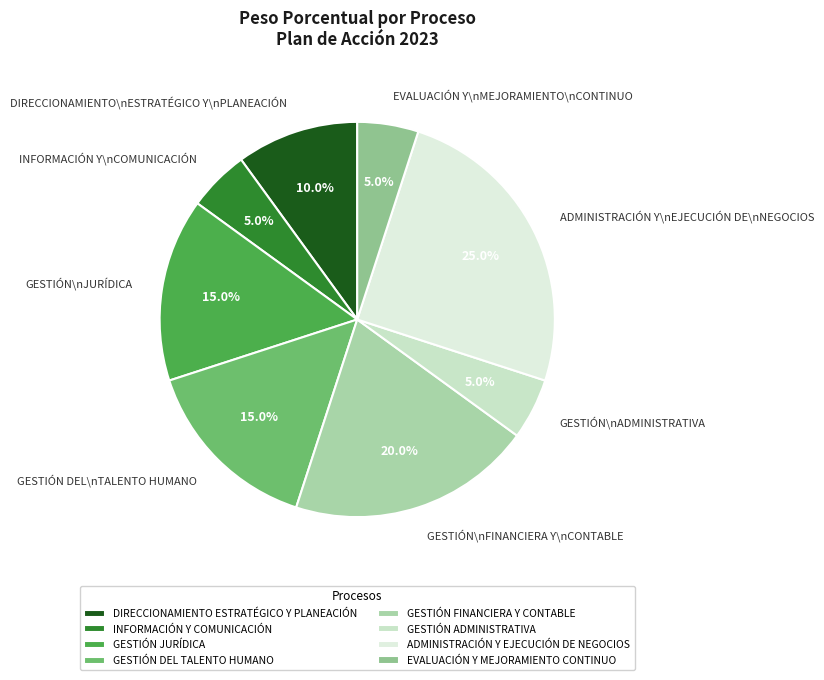

Does GESTIÓN DEL TALENTO HUMANO represent more than half of the total?

No